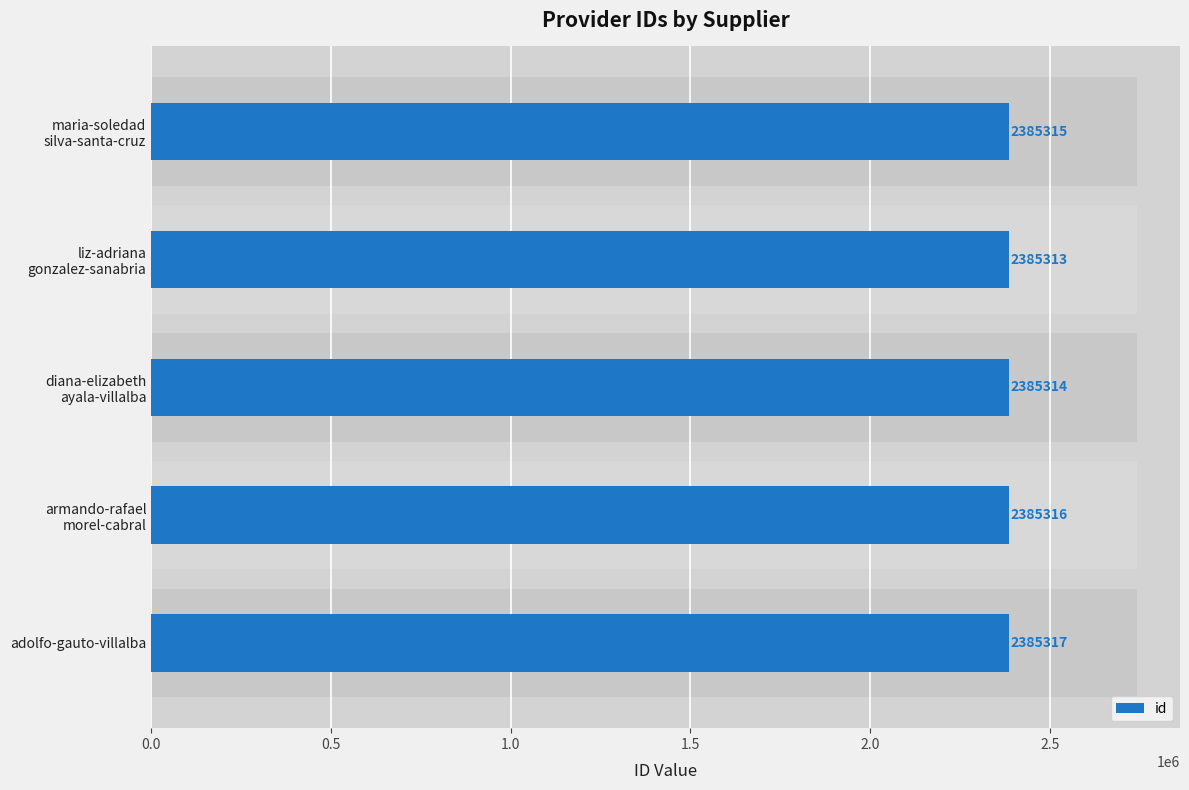

Approximately how many times larger is the value at 1.0 compared to 1.5?

1.0